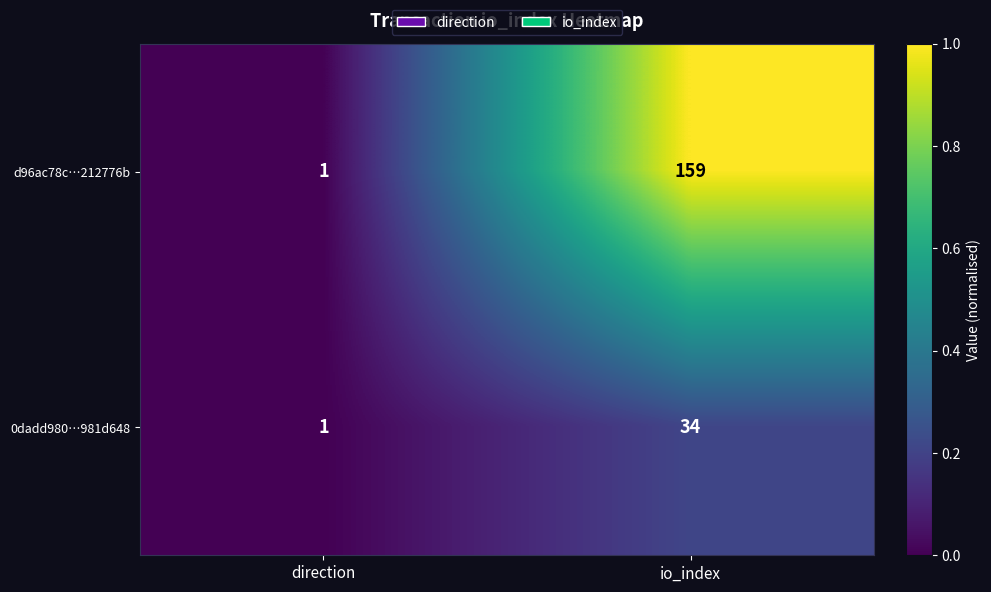

True or false: 0dadd980…981d648 has a value of 2 at direction.

False